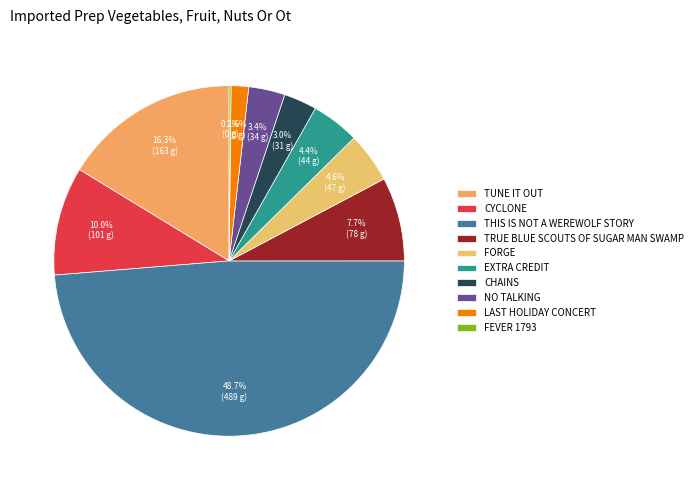

Which slice is the largest?

THIS IS NOT A WEREWOLF STORY